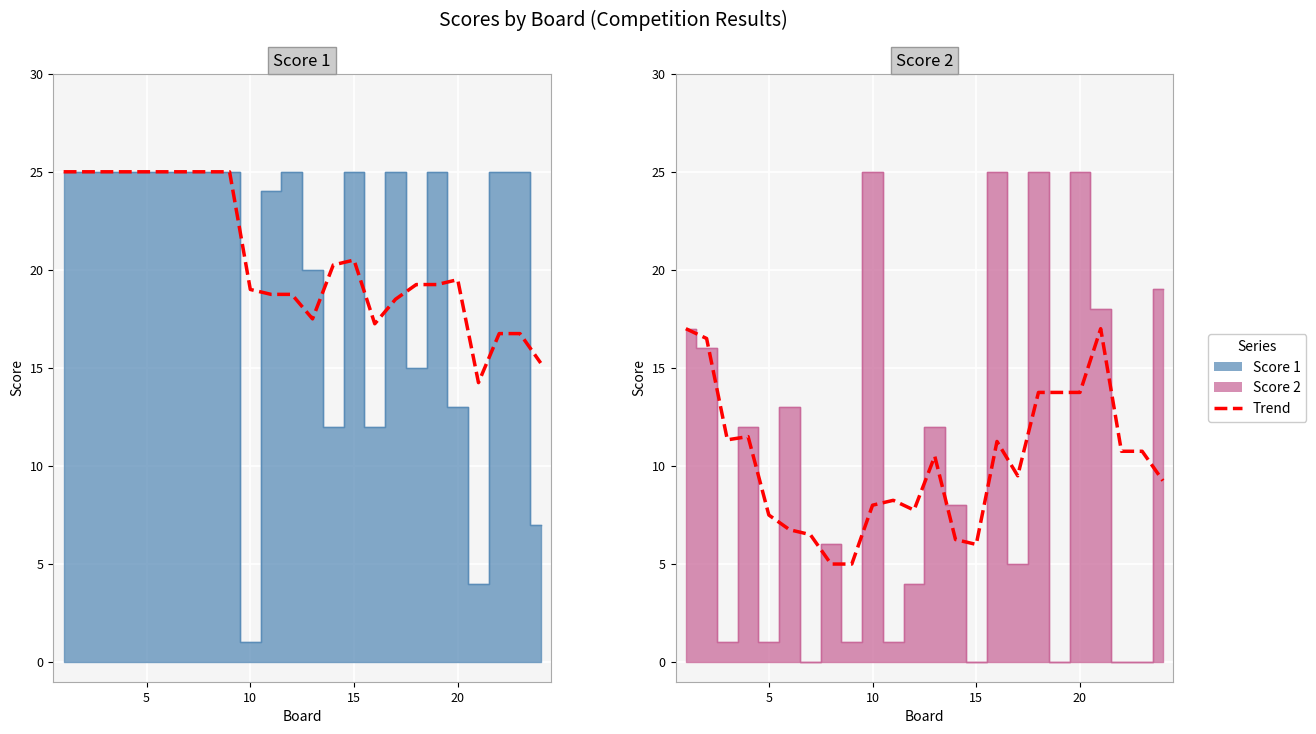

Reading left to right, what are all the values shown in this chart?

Score 1: 25	25	25	25	25	25	25	25	25	1	24	25	20	12	25	12	25	15	25	13	4	25	25	7
Score 2: 17	16	1	12	1	13	0	6	1	25	1	4	12	8	0	25	5	25	0	25	18	0	0	19